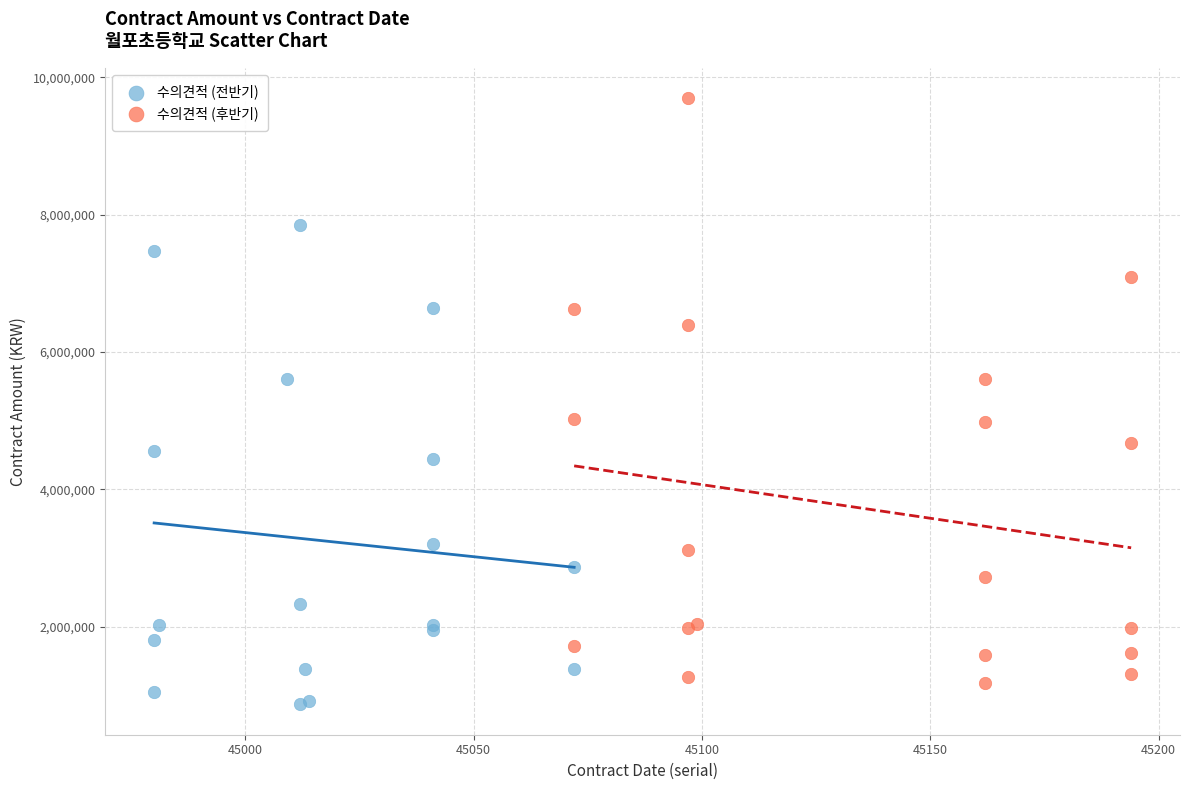

Which series contains the highest Y value?

수의견적 (후반기)